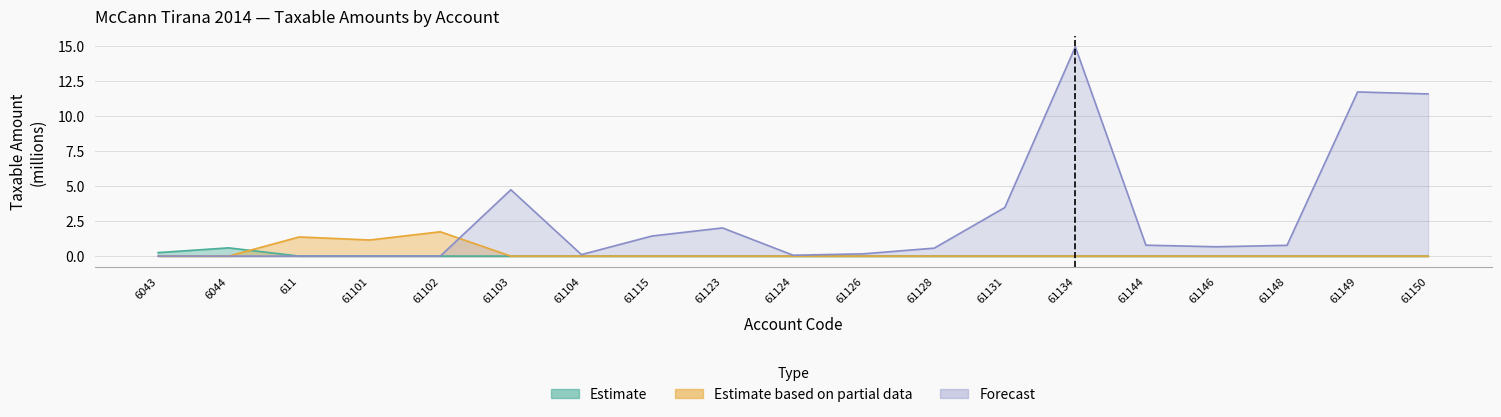

What is the sum of the Forecast values at 61126 and 61102?

0.2